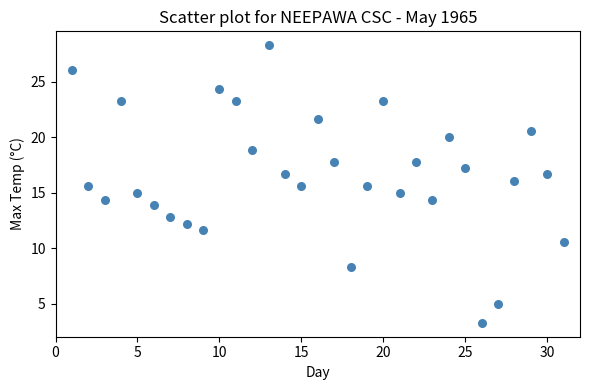

What is the range of Y values (max minus min)?

25.0